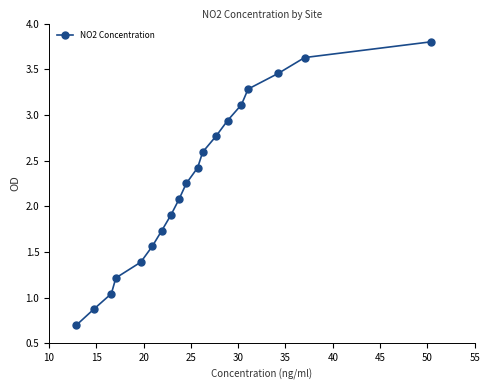

Is this an area chart (filled region under the line)?

No